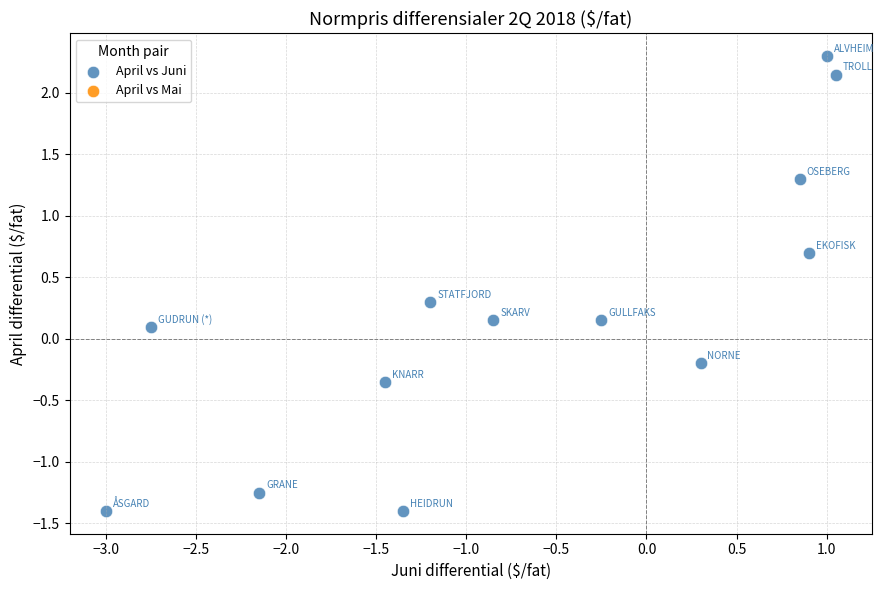

What is the range of Y values (max minus min)?

3.7